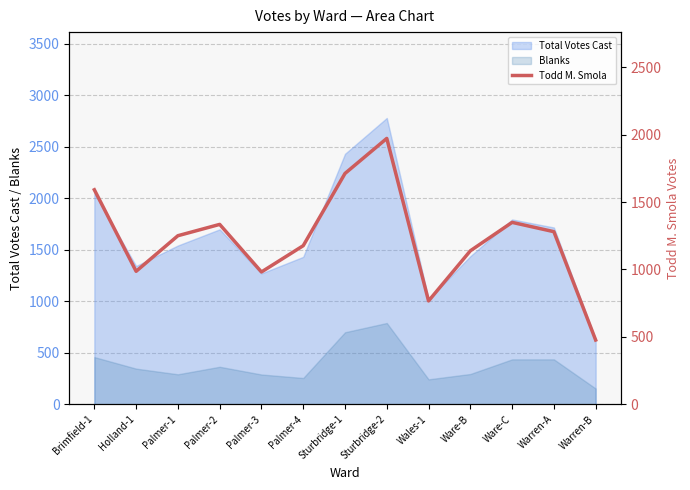

The chart shows a value of 3024 at Sturbridge-2. True or false?

False